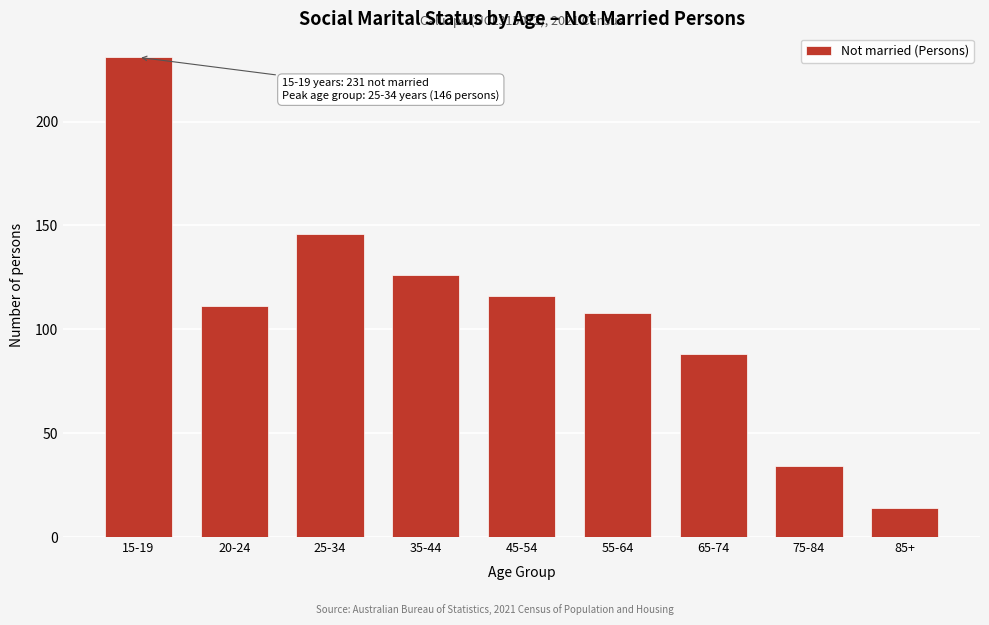

Reading left to right, what are all the values shown in this chart?

15-19=231	20-24=111	25-34=146	35-44=126	45-54=116	55-64=108	65-74=88	75-84=34	85+=14